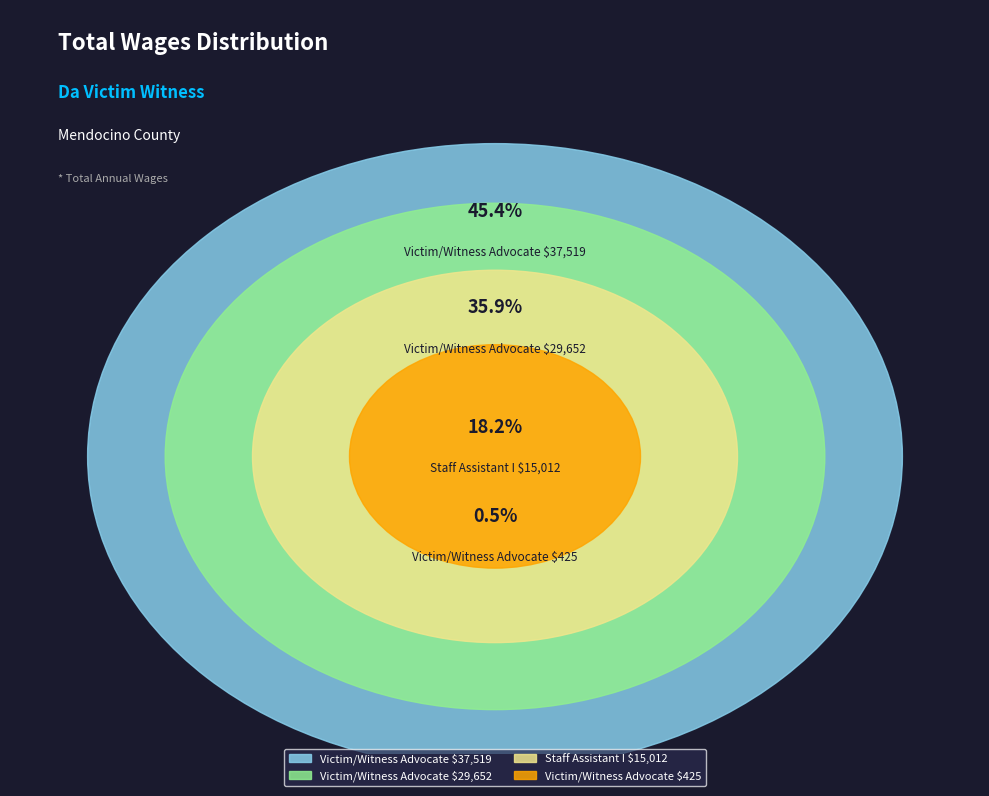

What percentage do Victim / Witness Advocate (425) and Victim / Witness Advocate (29652) together represent?

36.4%